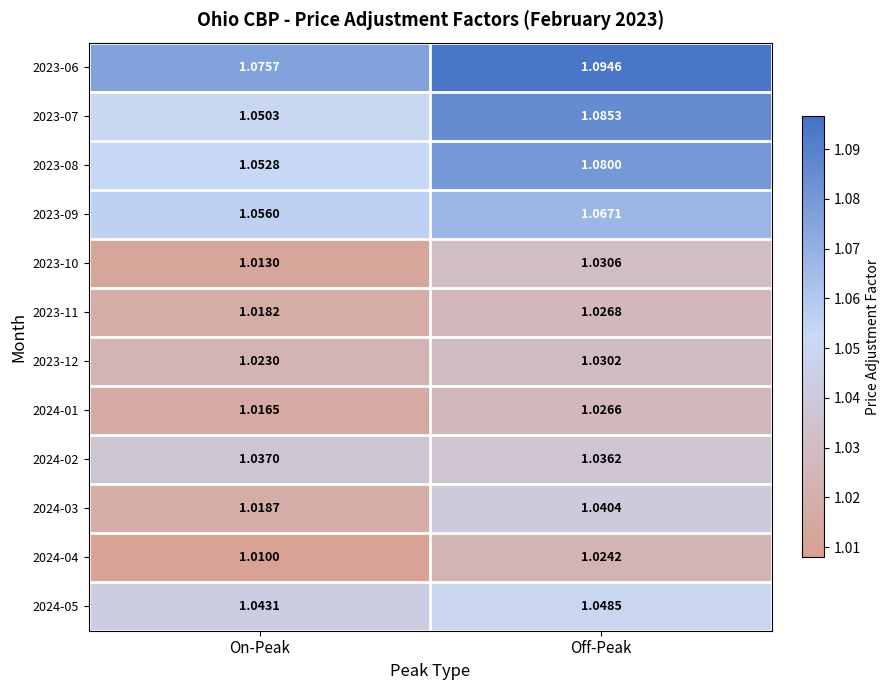

Is the value of 2023-08 at Off-Peak greater than the value of 2024-02 at On-Peak?

Yes